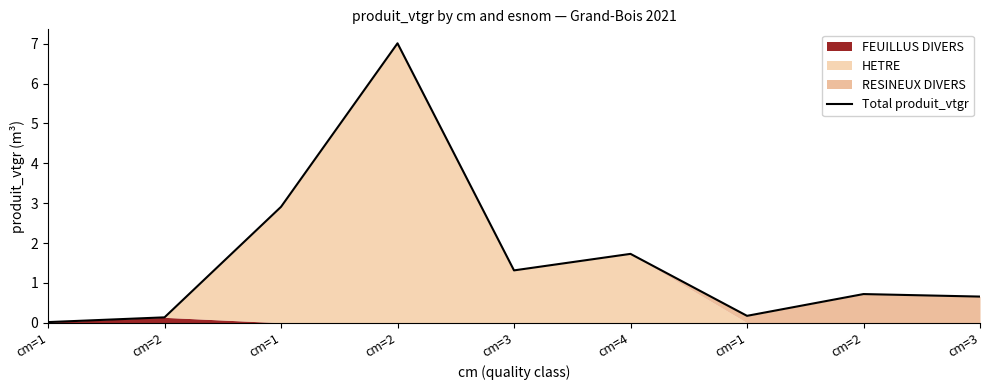

What is the label of the 2nd point from the left?

cm=2